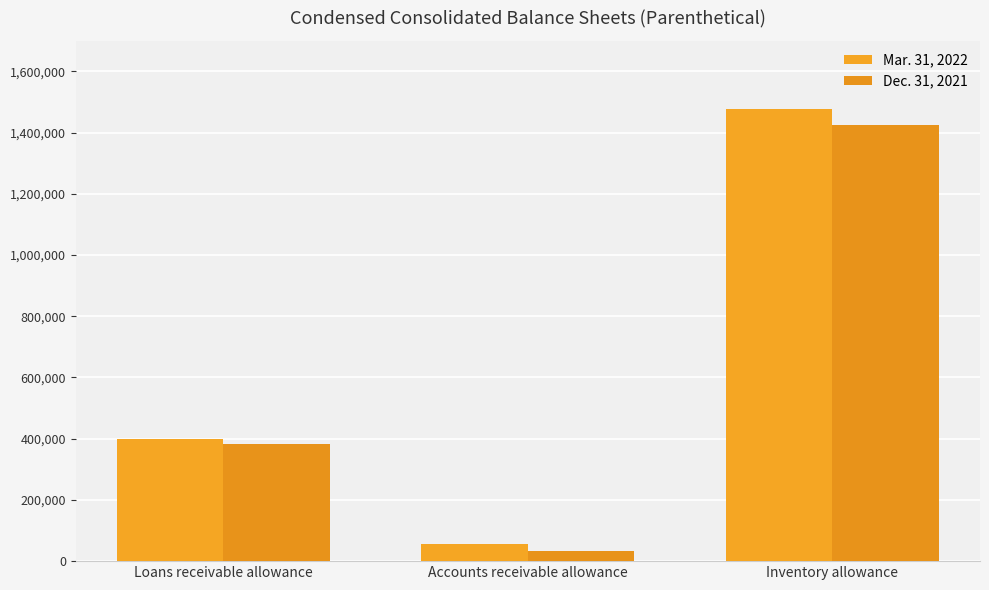

Between Accounts receivable allowance and Inventory allowance, which is larger?

Inventory allowance